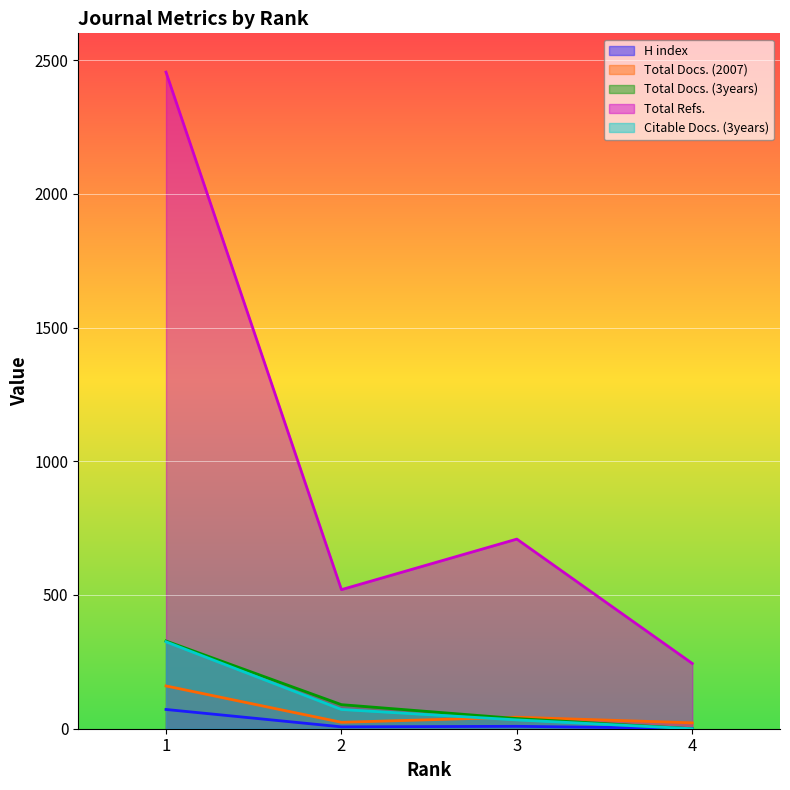

How many series are shown in this chart?

5